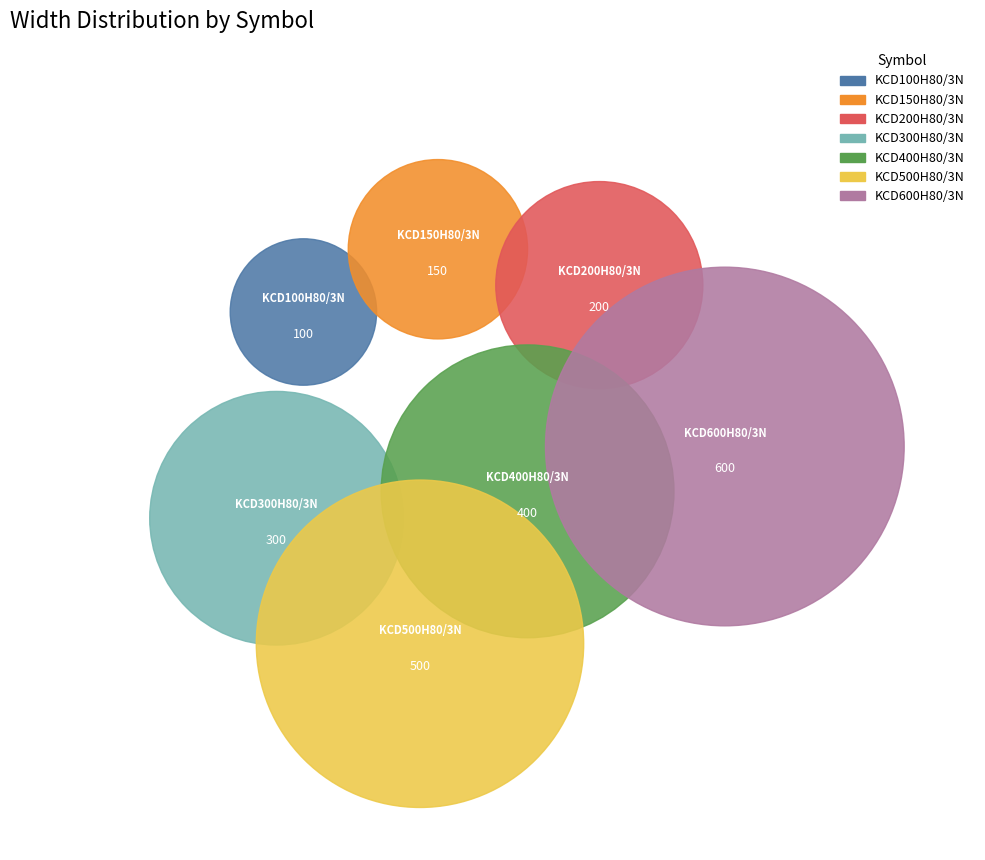

True or false: KCD200H80/3N accounts for 19% of the total.

False